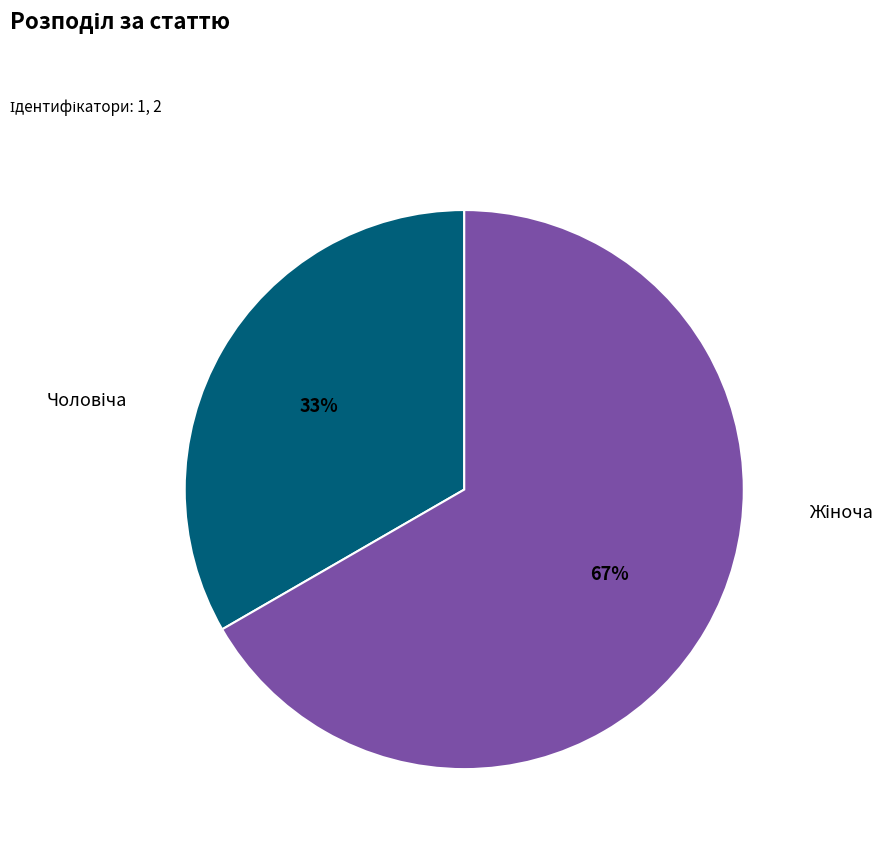

How many slices are in this pie chart?

2